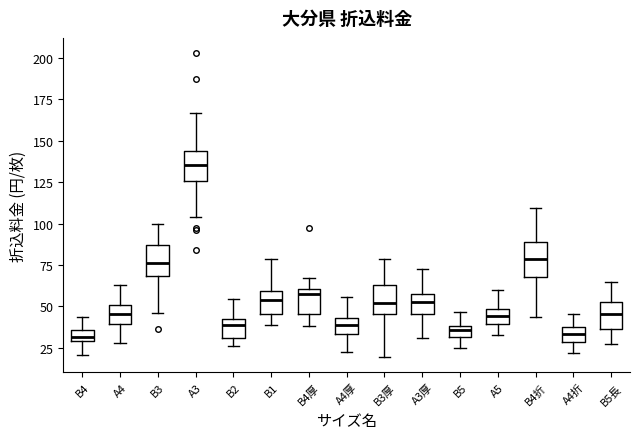

Where does the median line of the box for A5 sit on the y-axis? The values are not printed on the chart, so give them approximately, as read against the axis.

45